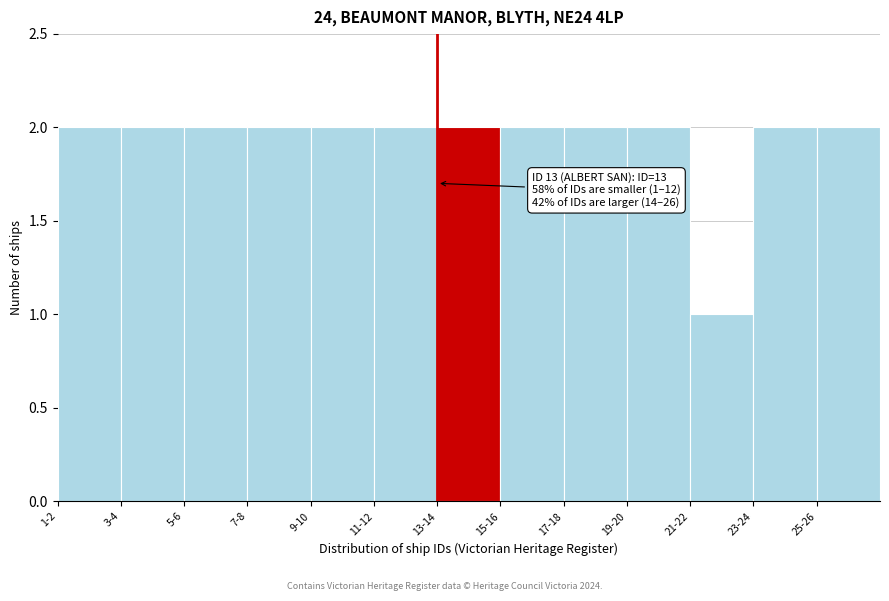

Reading left to right, what are all the values shown in this chart?

2	2	2	2	2	2	2	2	2	2	1	2	2